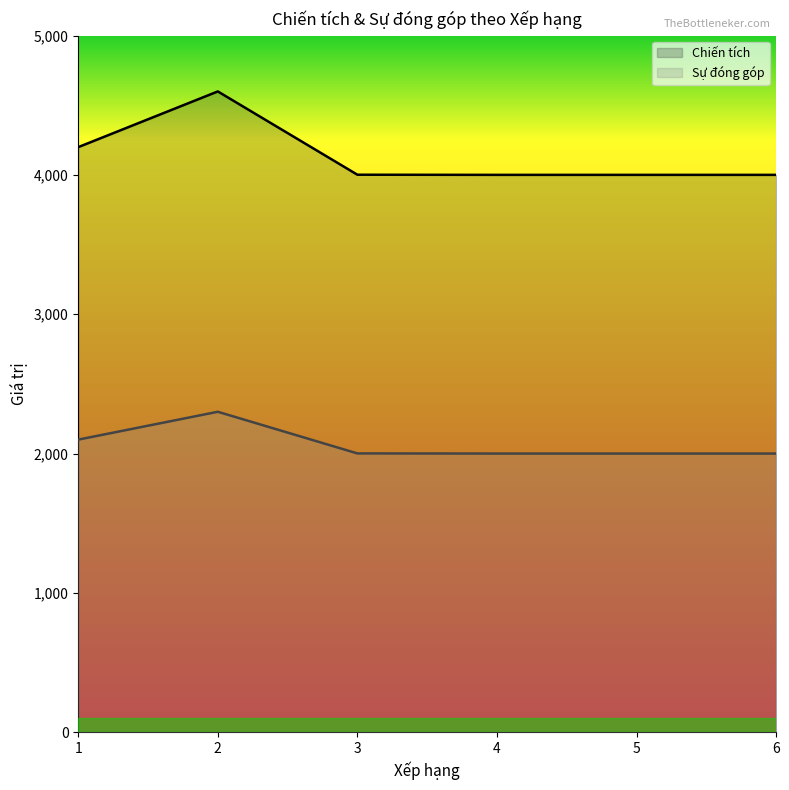

True or false: Sự đóng góp and Chiến tích intersect in this chart.

False